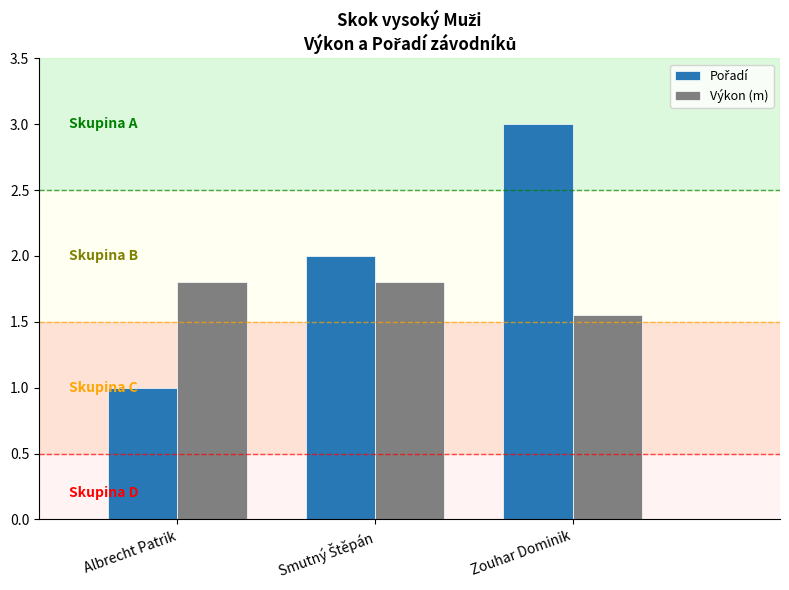

At which category does the chart reach its minimum across all series?

Albrecht Patrik